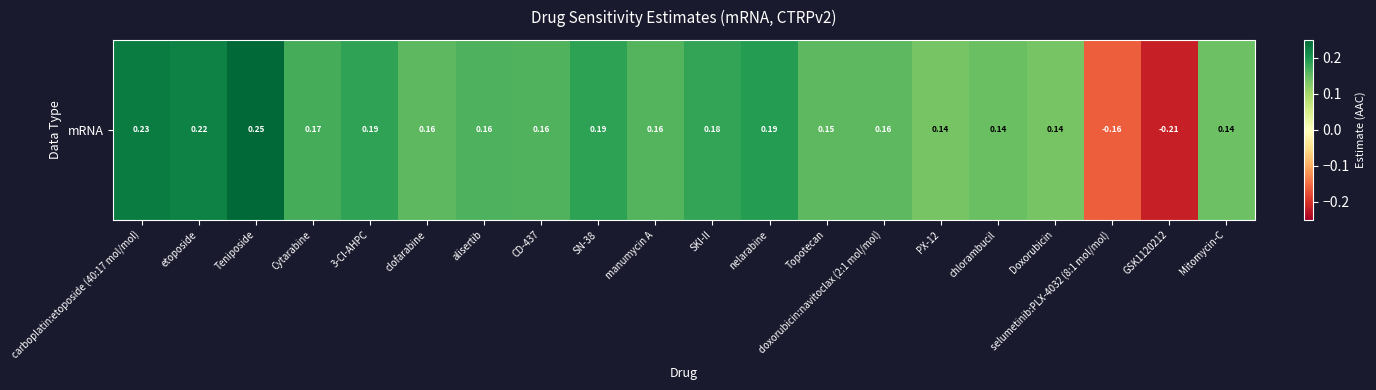

The value at Teniposide is 0.4. True or false?

False